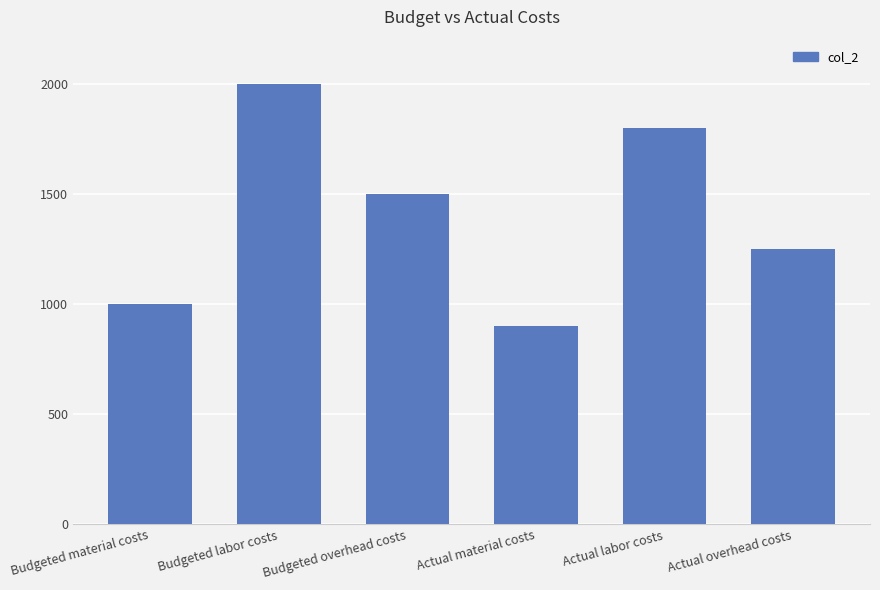

Where is the data nearest to the value 1450?

Budgeted overhead costs